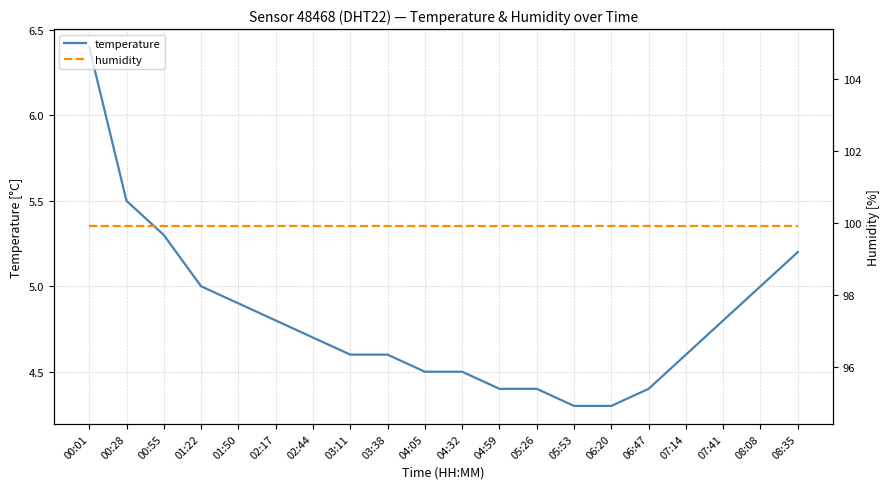

Rank the categories by temperature value from lowest to highest.

05:53, 06:20, 04:59, 05:26, 06:47, 04:05, 04:32, 03:11, 03:38, 07:14, 02:44, 02:17, 07:41, 01:50, 01:22, 08:08, 08:35, 00:55, 00:28, 00:01